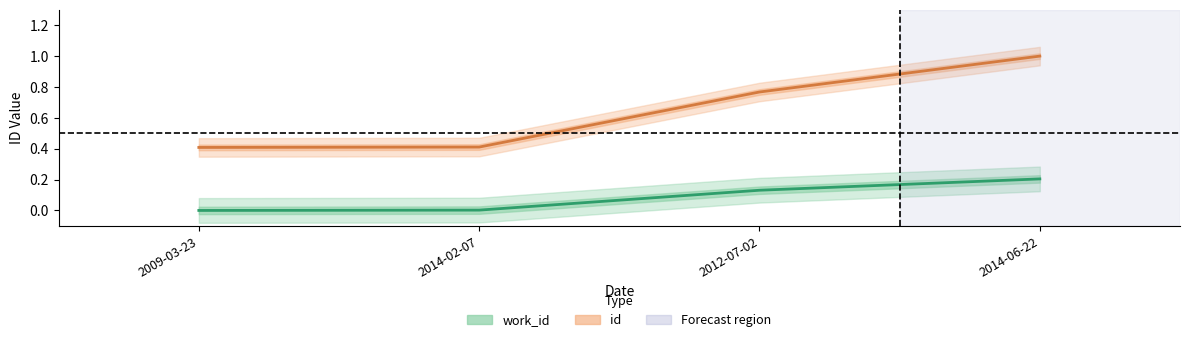

Read the work_id value at 2014-06-22.

0.2